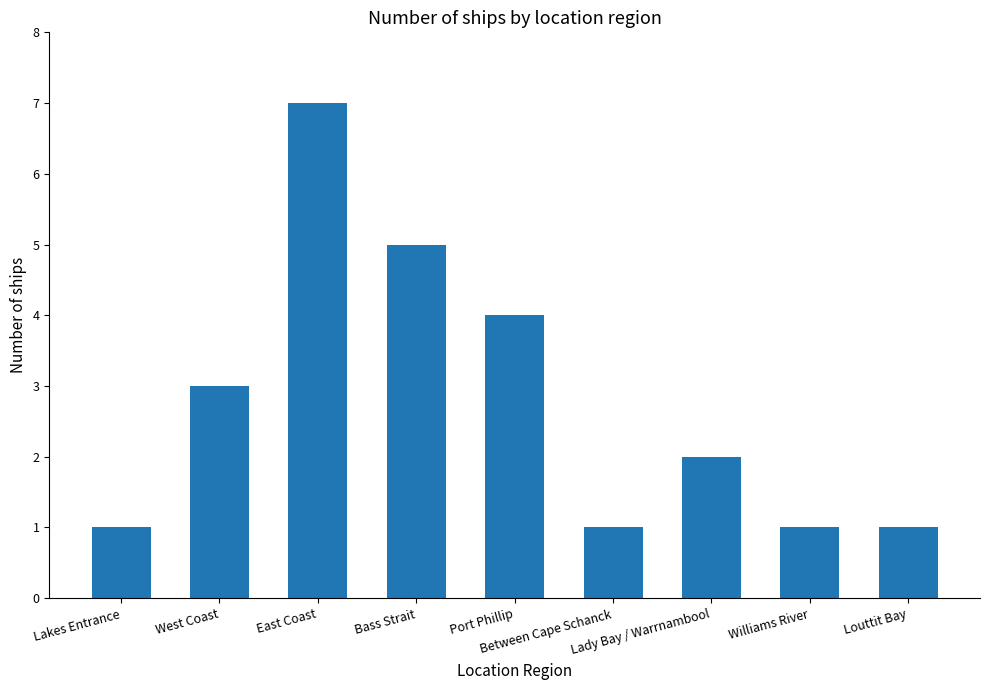

The value at Williams River is 2. True or false?

False